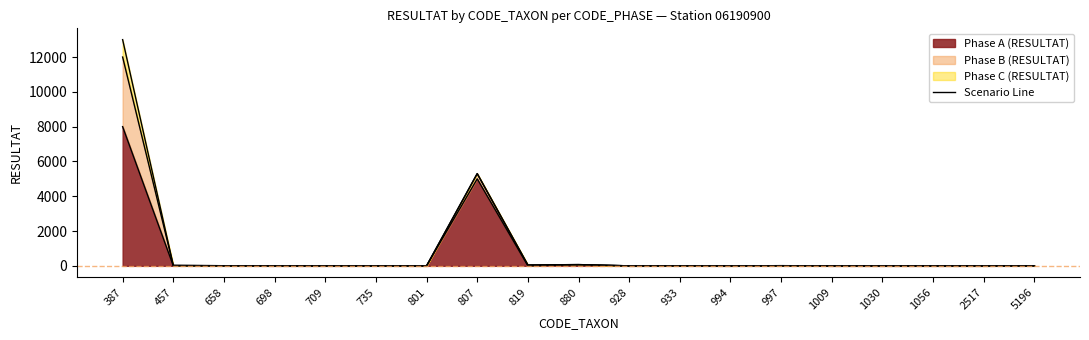

Does the chart display data point markers on the line(s)?

No